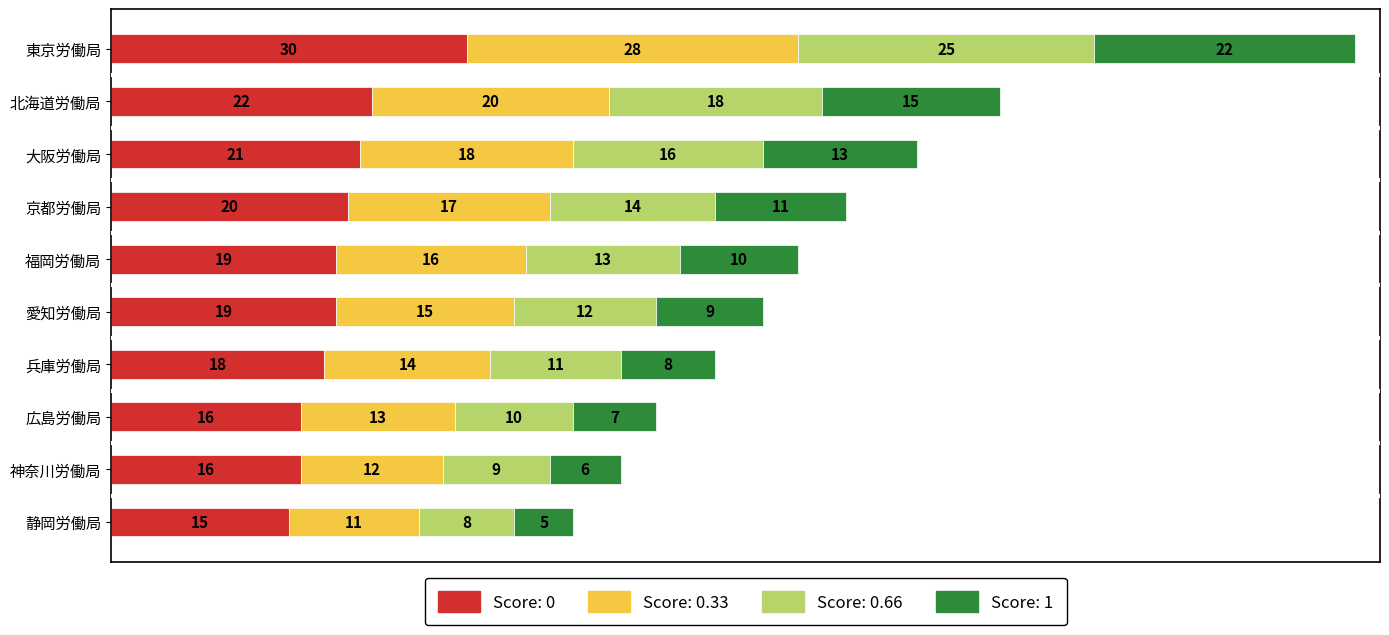

What is the total value across all series at 東京労働局?

105